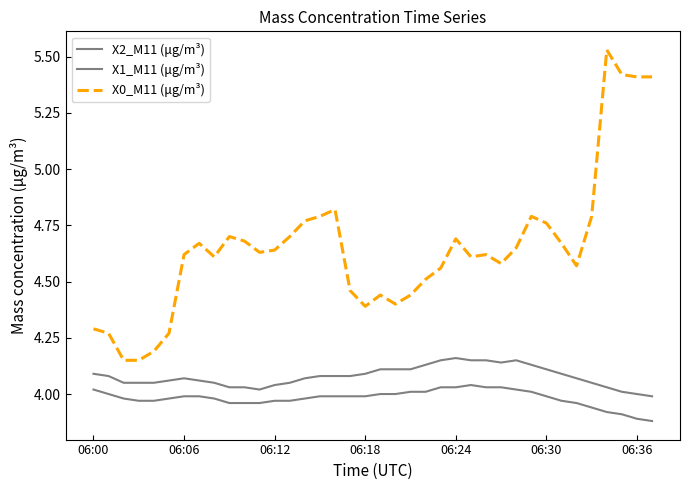

Is this an area chart (filled region under the line)?

No